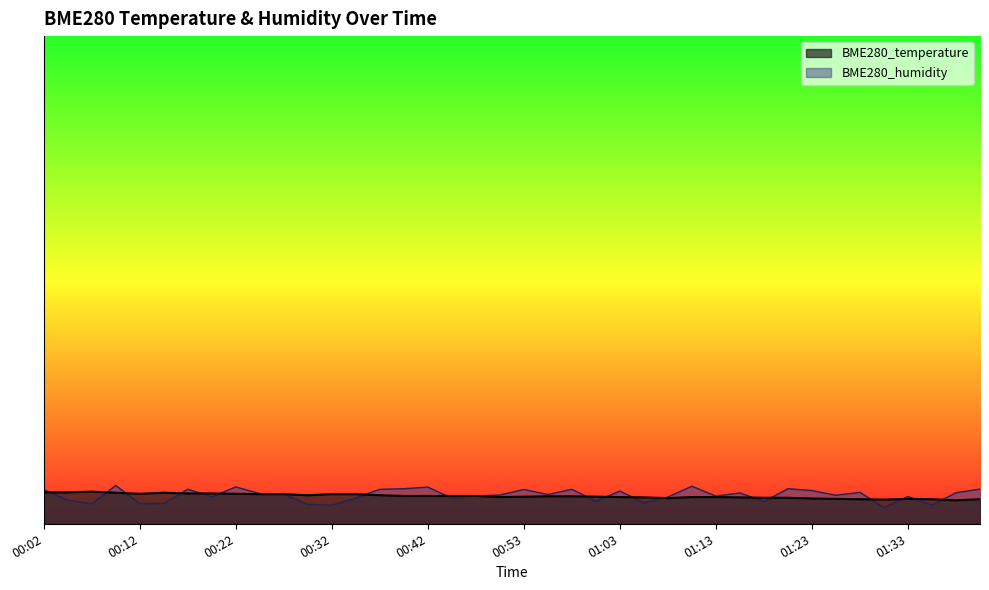

What is the difference between the second highest and minimum values in the BME280_temperature series?

0.2